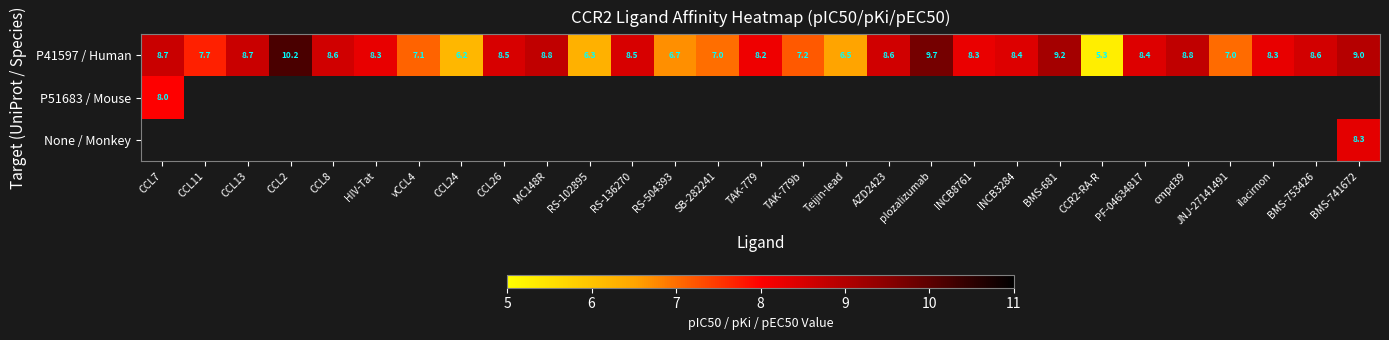

Is the value of P41597 / Human at CCL13 greater than the value of P51683 / Mouse at CCL7?

Yes